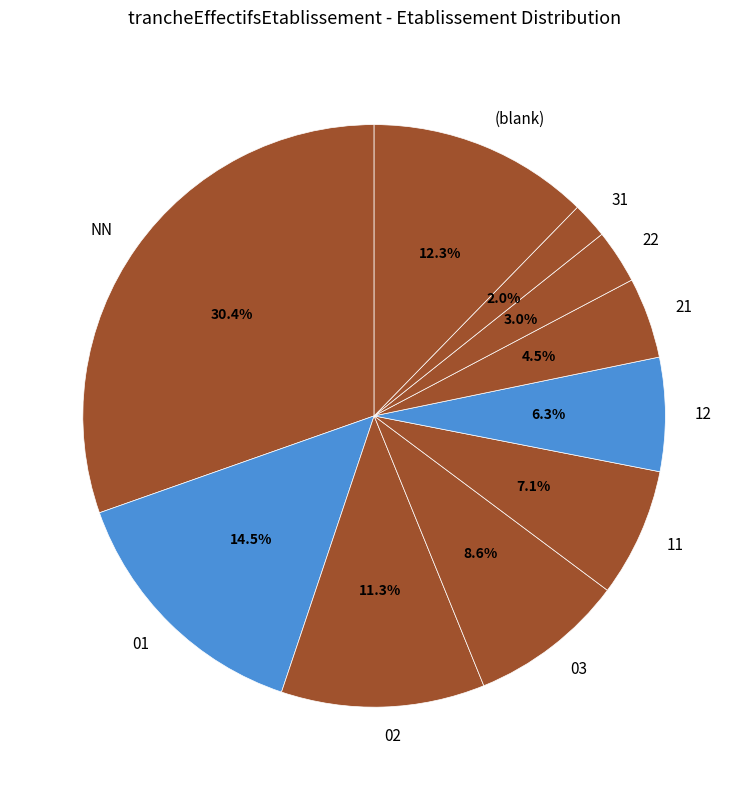

Which category has the biggest portion of the pie?

NN